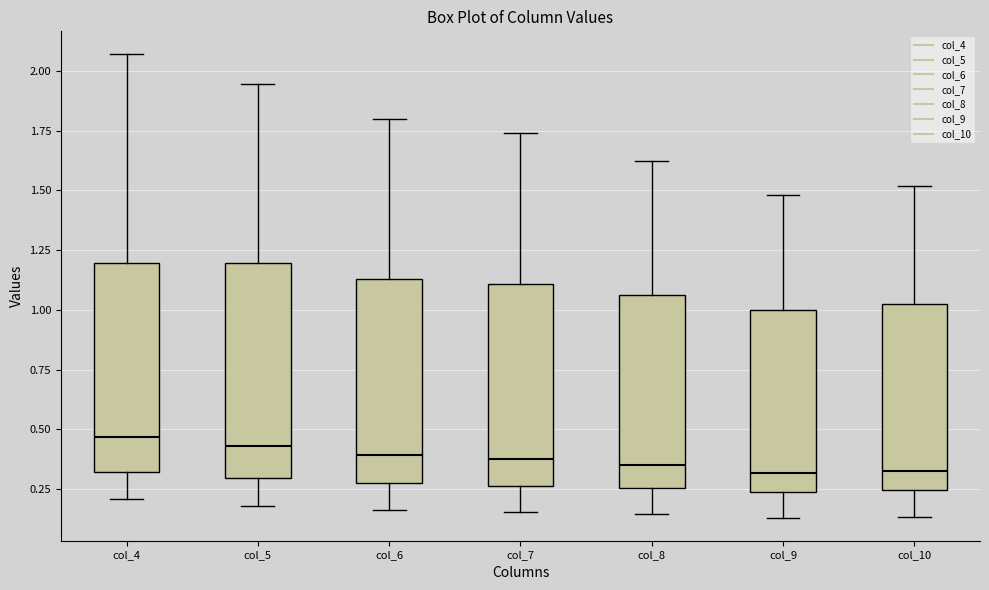

Where is the upper edge of the box for col_8 on the y-axis? The values are not printed on the chart, so give them approximately, as read against the axis.

1.05